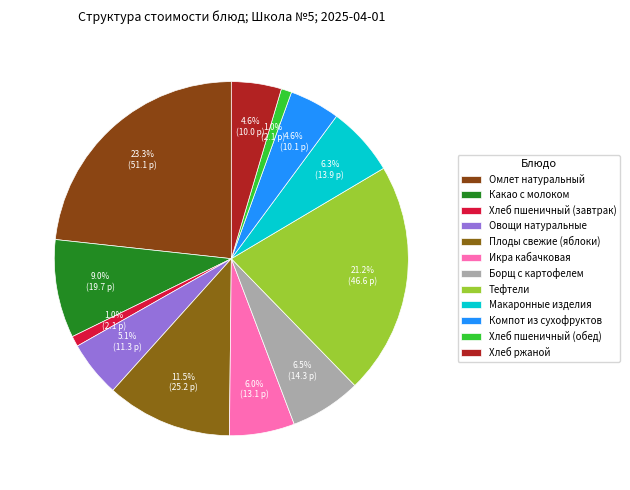

To the nearest percent, what percentage of the pie is Какао с молоком?

9%